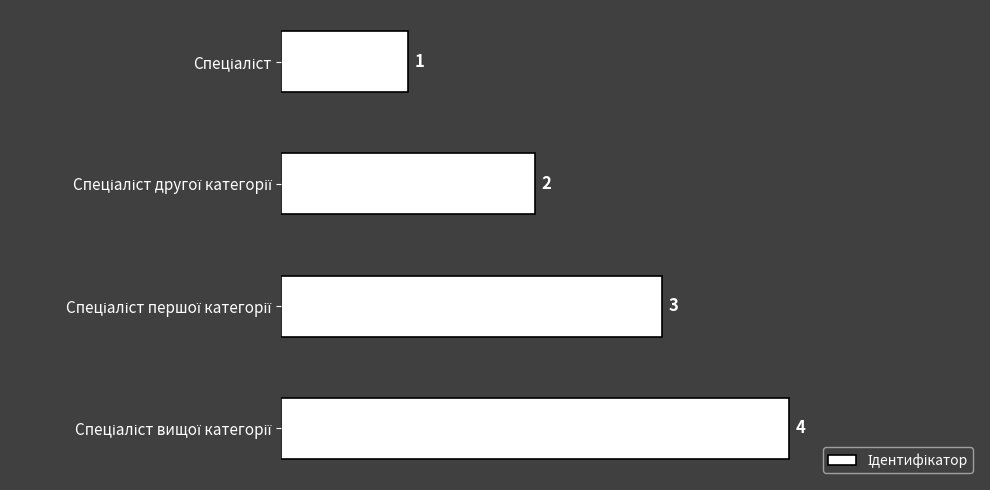

Count the values in the range 2 to 4.

3